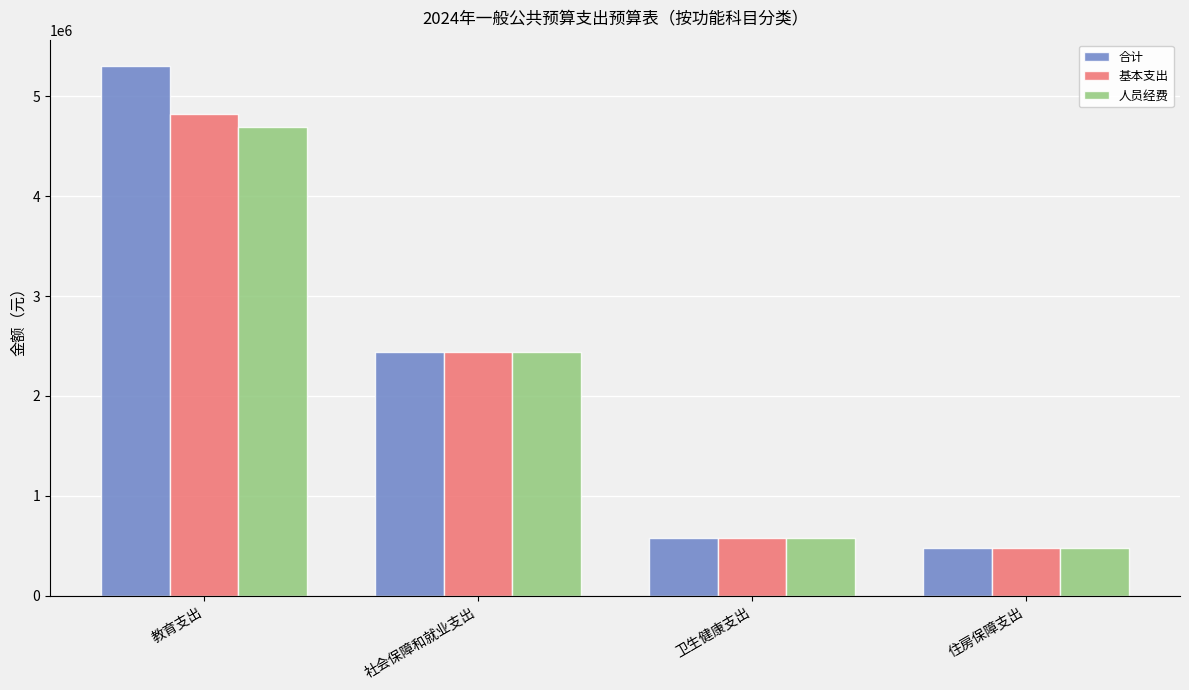

At which label is 合计 closest to 2889358?

社会保障和就业支出